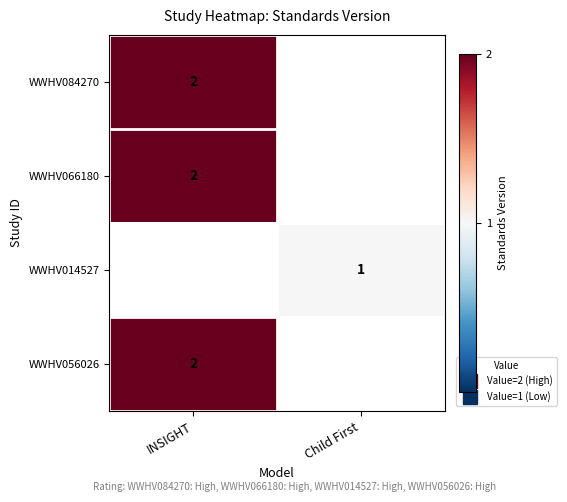

The WWHV056026 series shows 2.0 at INSIGHT. True or false?

True